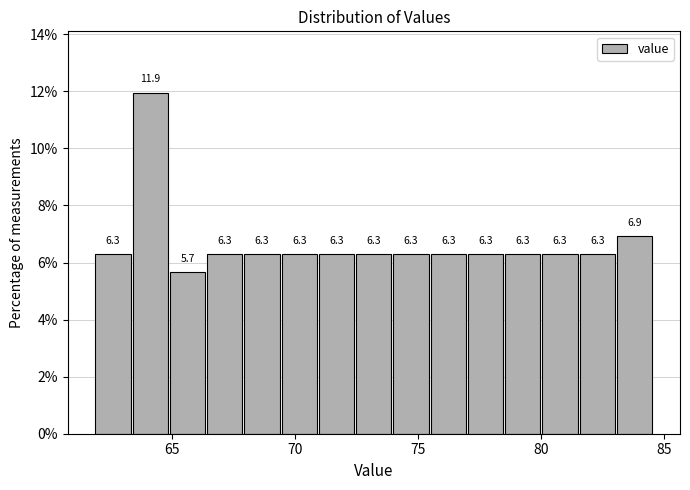

Read against the x-axis, roughly where is the centre of the tallest bar?

64.0